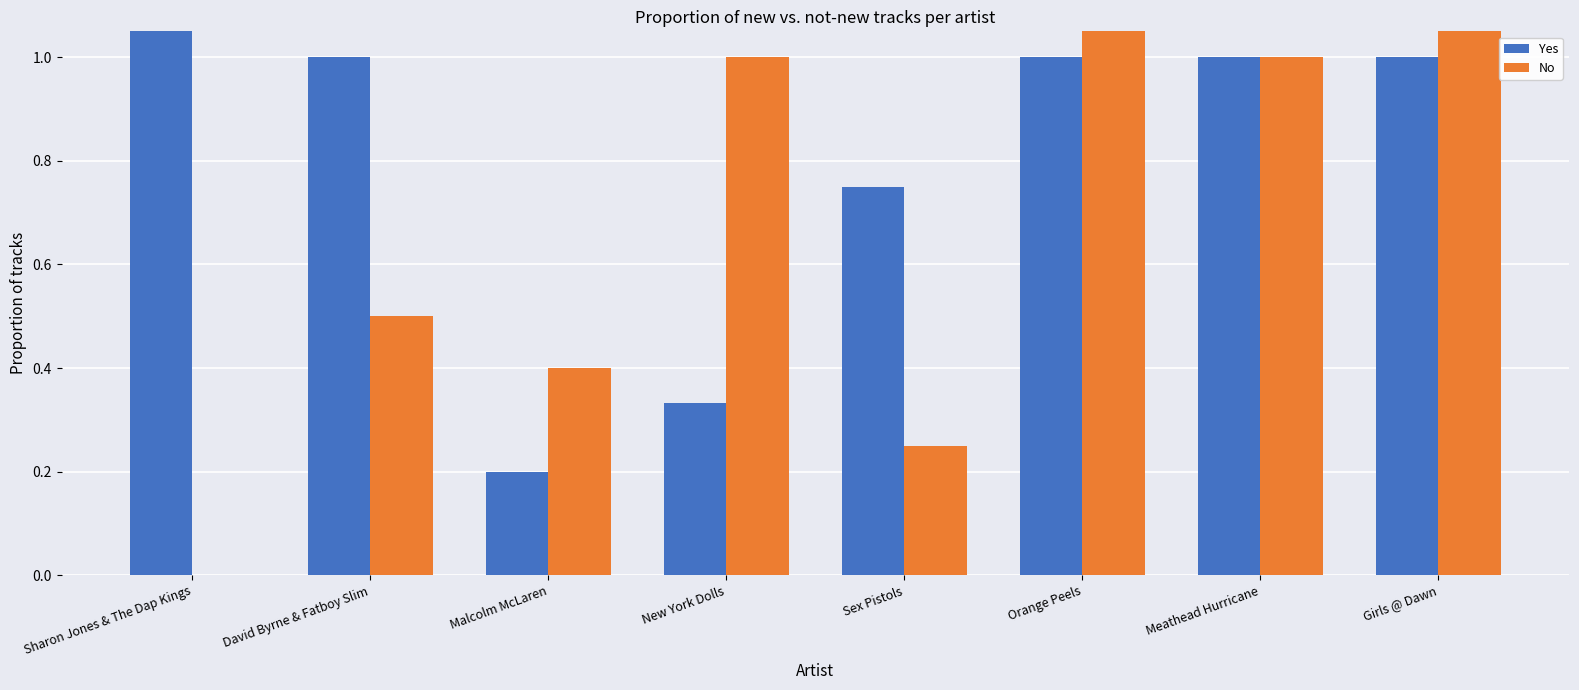

What is the spread (max minus min) of values at Girls @ Dawn?

1.0